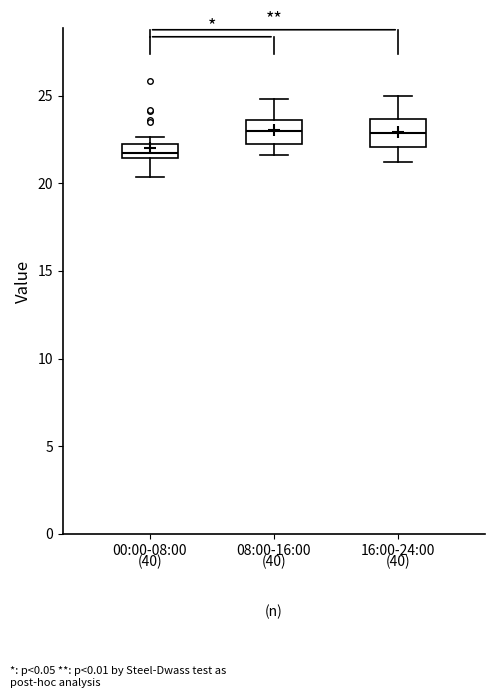

Where is the lower edge of the box for 00:00-08:00 on the y-axis? The values are not printed on the chart, so give them approximately, as read against the axis.

21.5